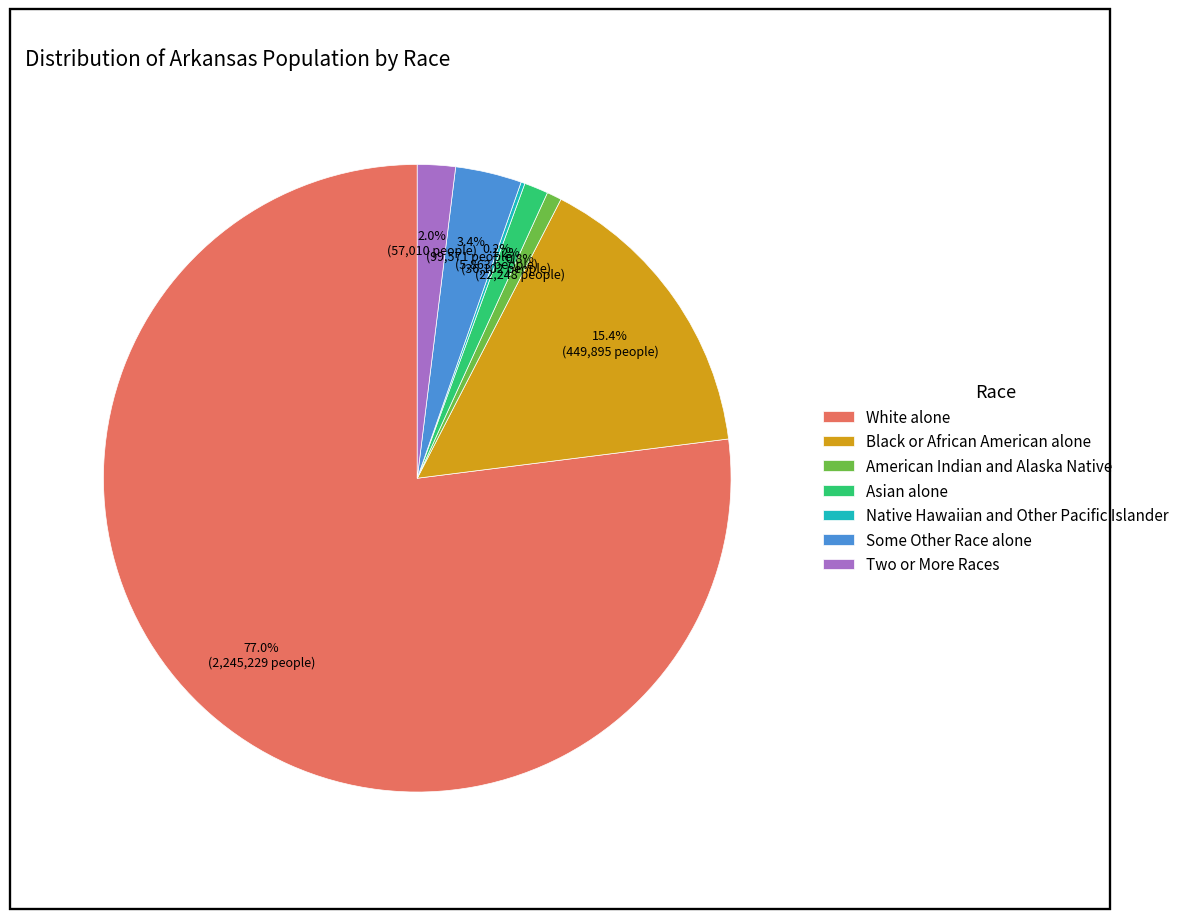

To the nearest percent, what portion does Some Other Race alone represent?

3%